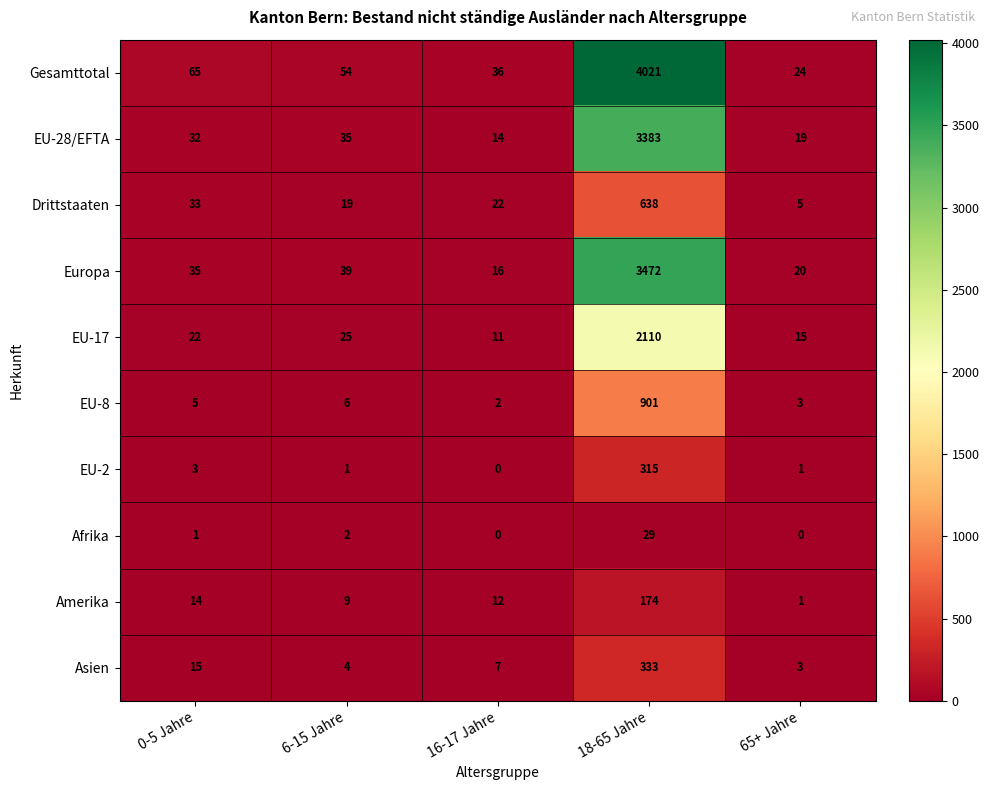

What is the difference between the maximum and second lowest values in the EU-28/EFTA series?

3364